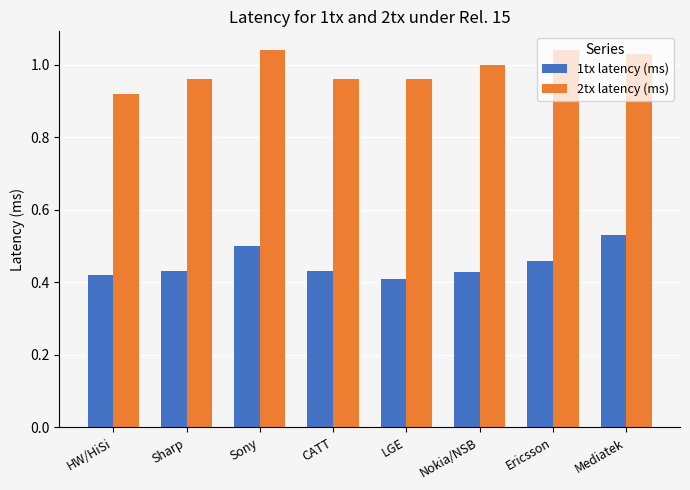

What is the difference between the second highest and second lowest values in the 1tx latency (ms) series?

0.1